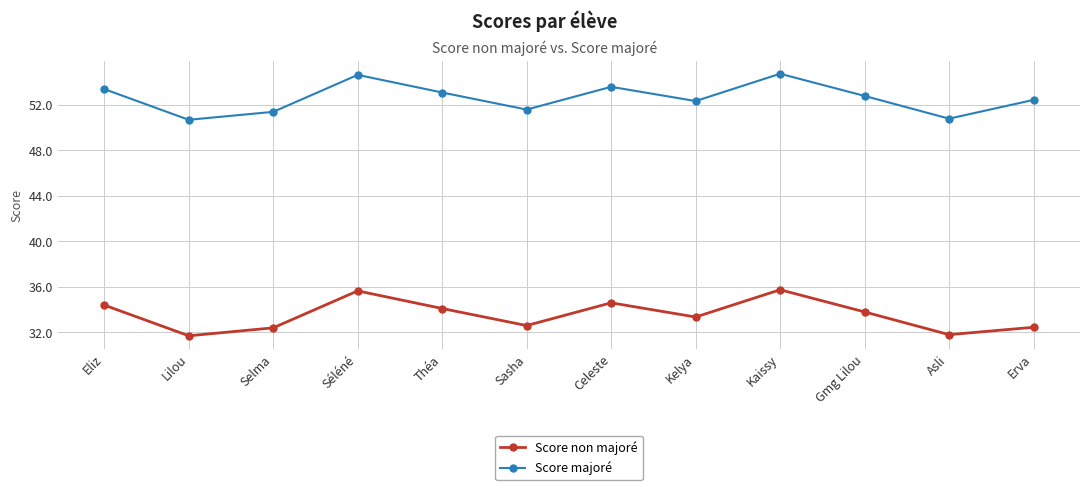

What is the greatest value displayed?

54.8